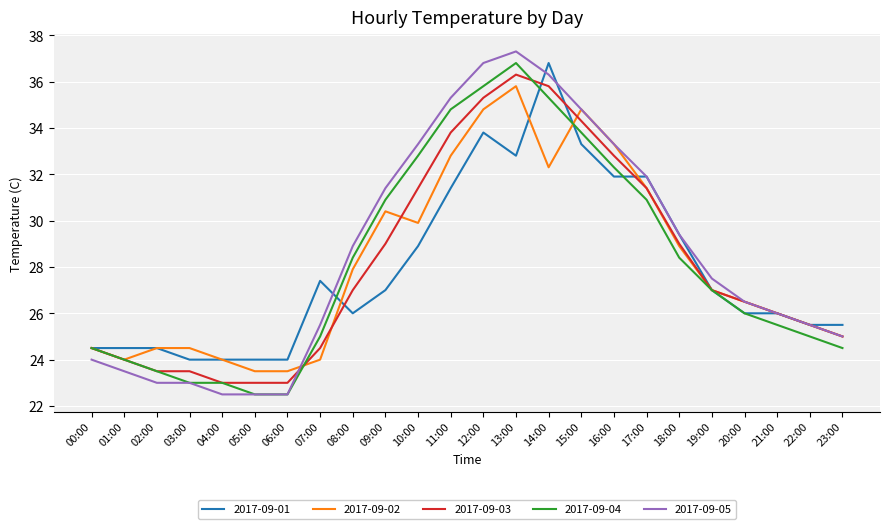

What position from the right is 19:00?

5